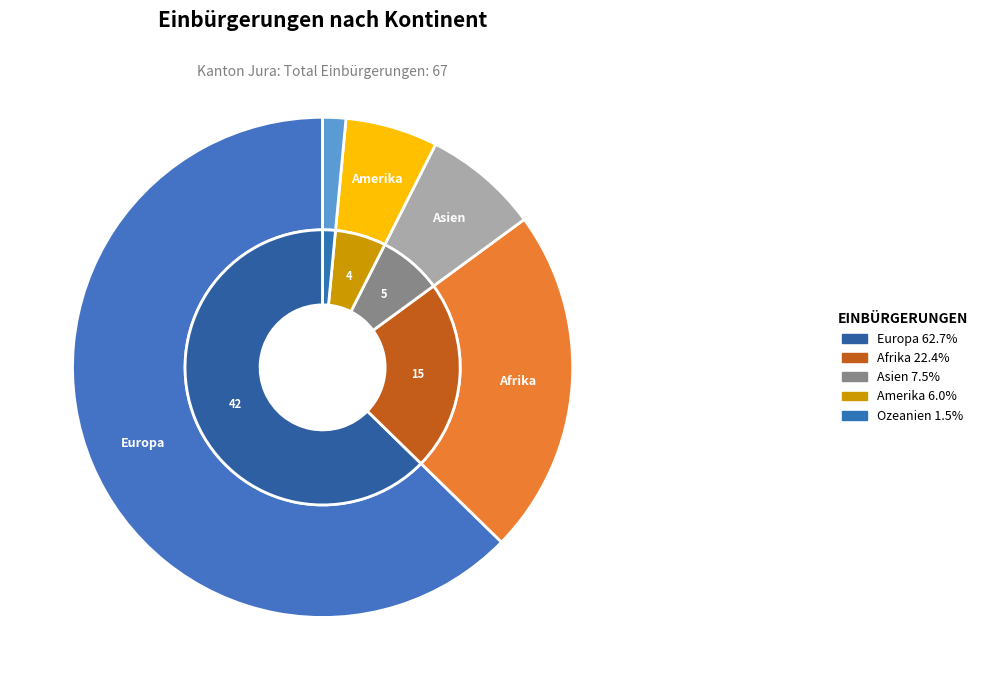

Count the number of slices in the pie.

5